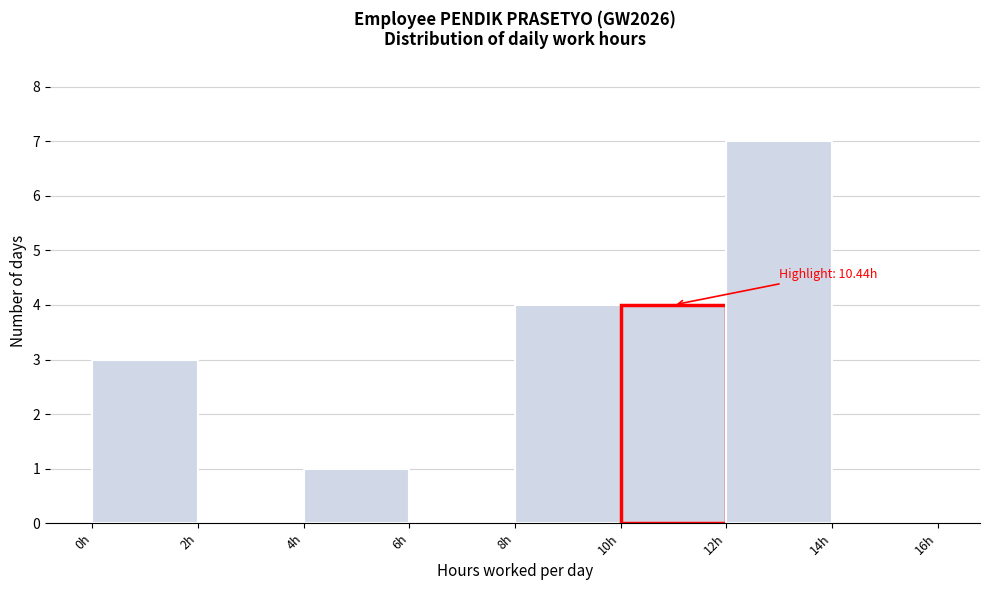

Over which range of the x-axis is the bar tallest?

12 to 14